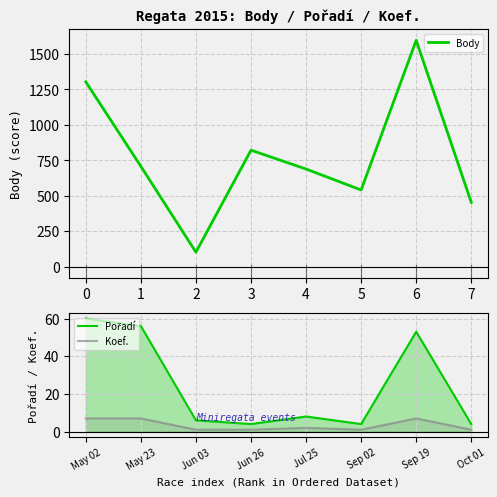

Reading left to right, transcribe all the data shown in this chart.

Body: 1303	707	101	821	688	540	1596	453
Pořadí: 60	56	6	4	8	4	53	4
Koef.: 7	7	1	1	2	1	7	1